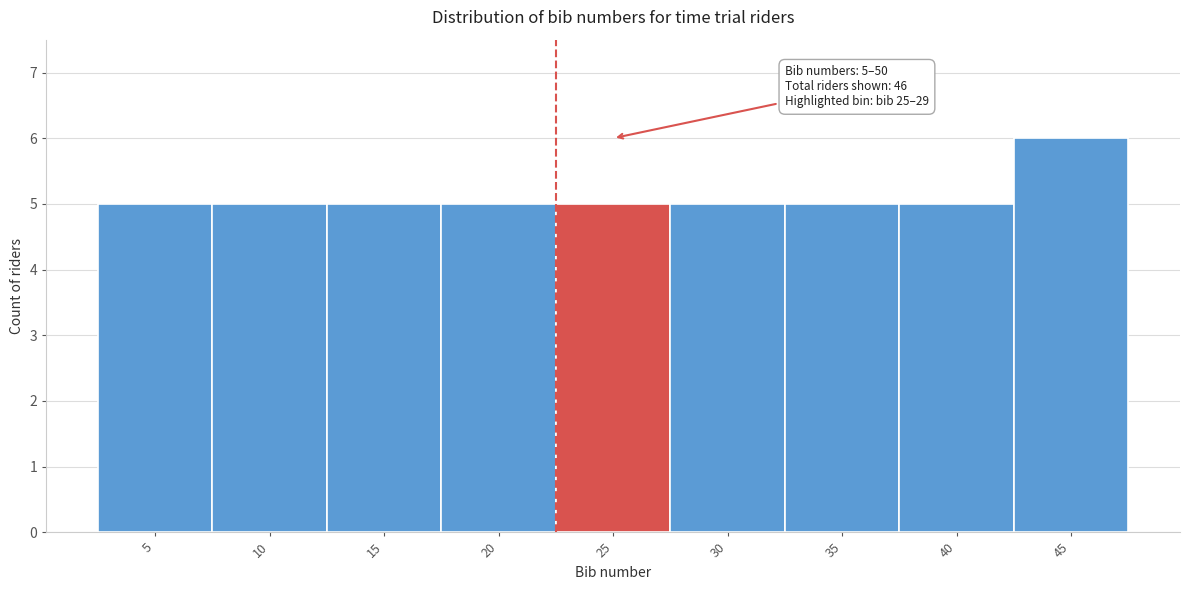

Reading left to right, list all the values displayed in this chart.

5	5	5	5	5	5	5	5	6